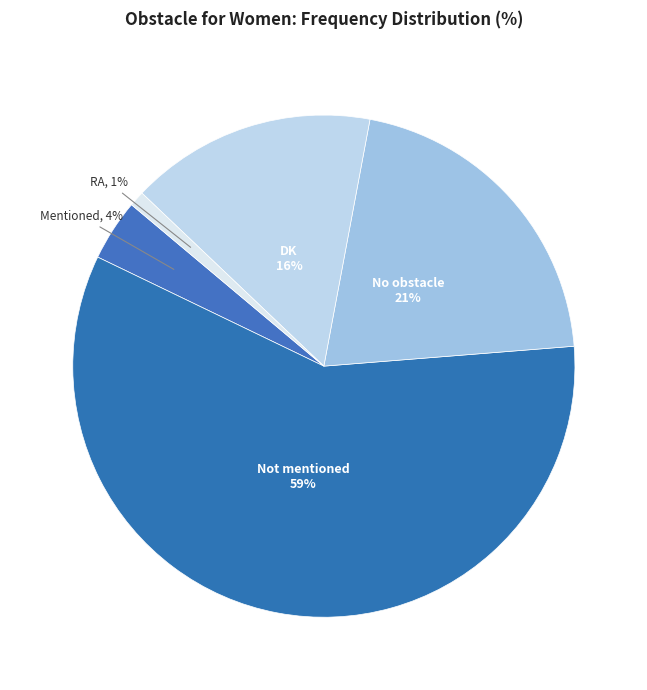

What is the smallest slice in the pie chart?

RA